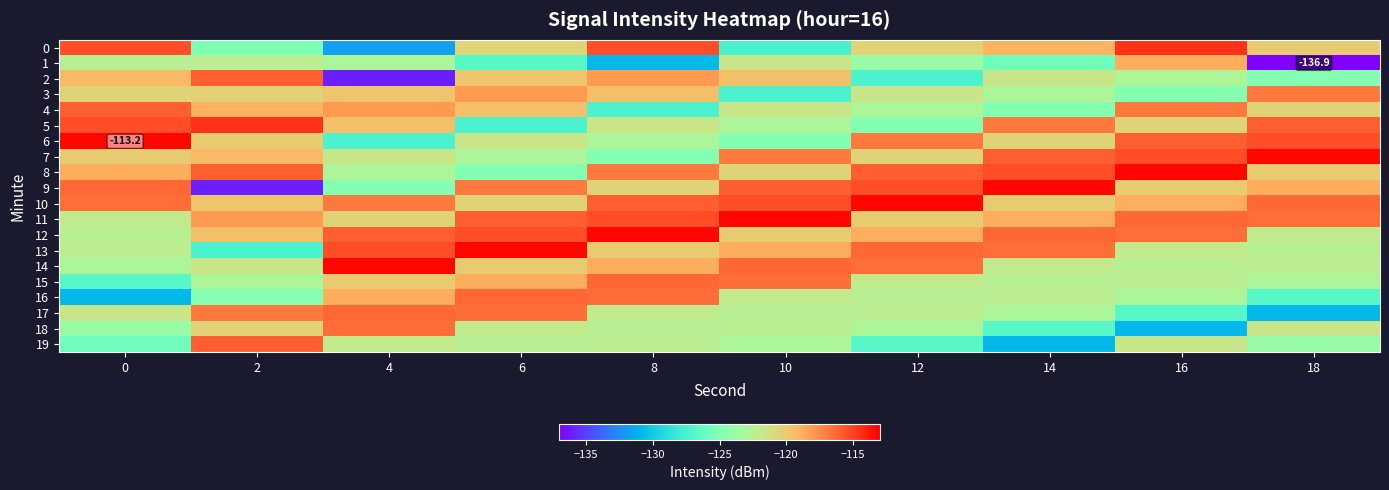

What is the greatest value displayed?

-113.2